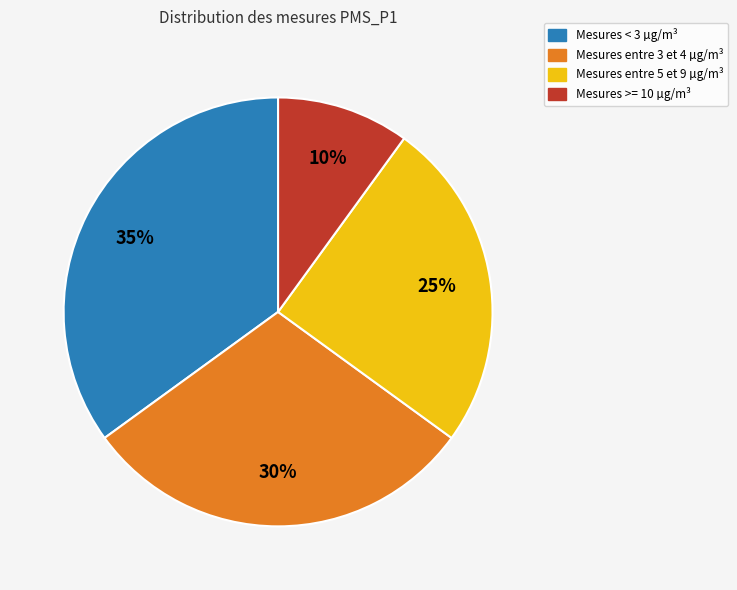

Is there any slice that represents more than half of the pie?

No